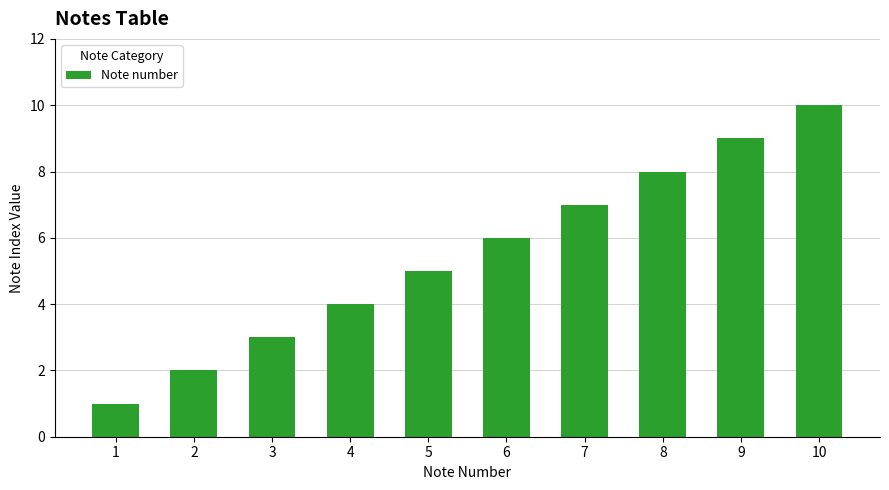

What is the change in value from 2 to 10?

+8